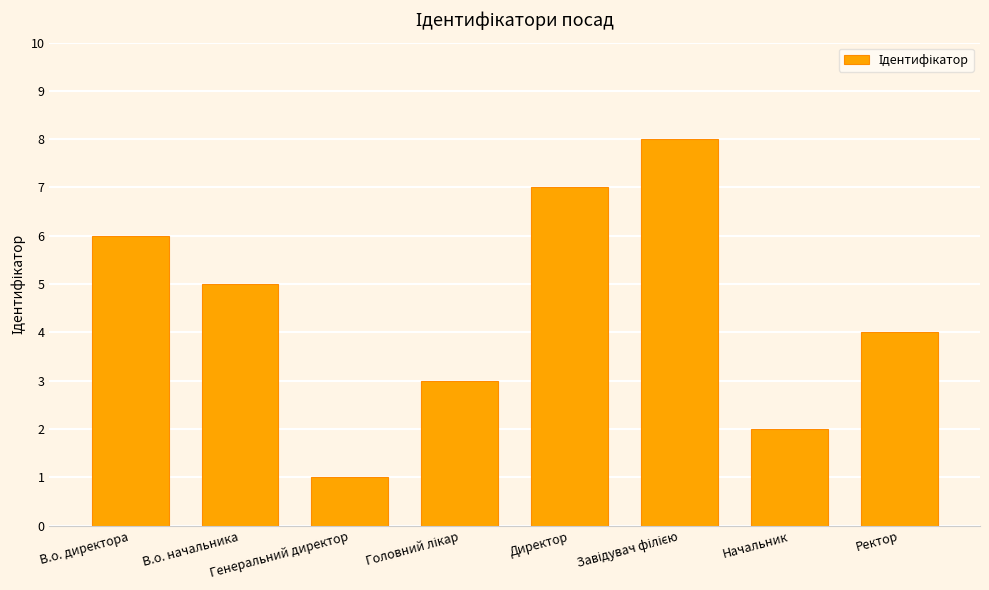

What is the difference between the maximum and minimum values?

7